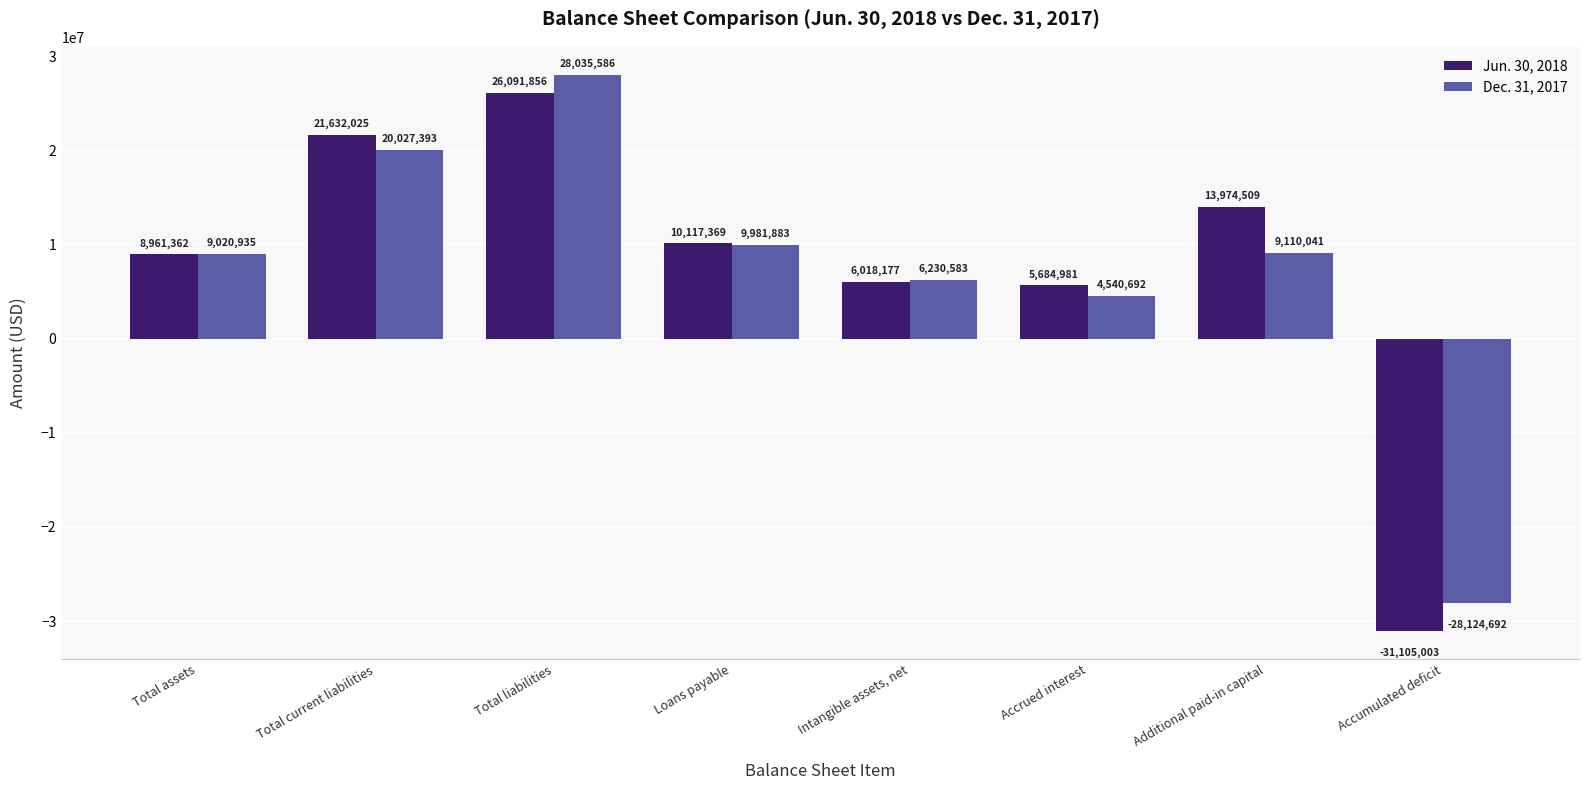

What is the average value of the Dec. 31, 2017 series?

7352803